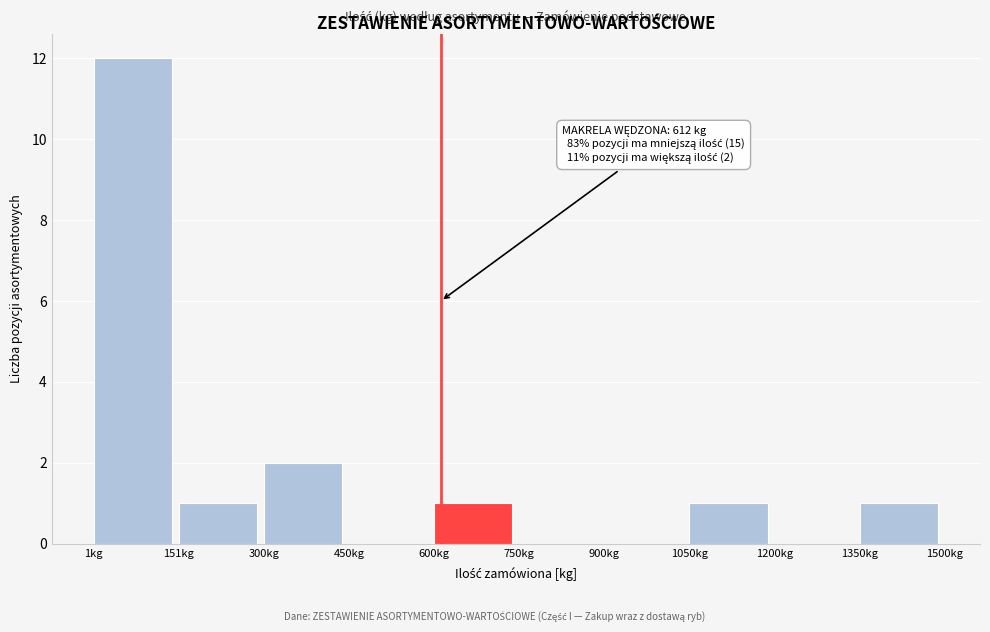

Over which range of the x-axis is the bar tallest?

0 to 160